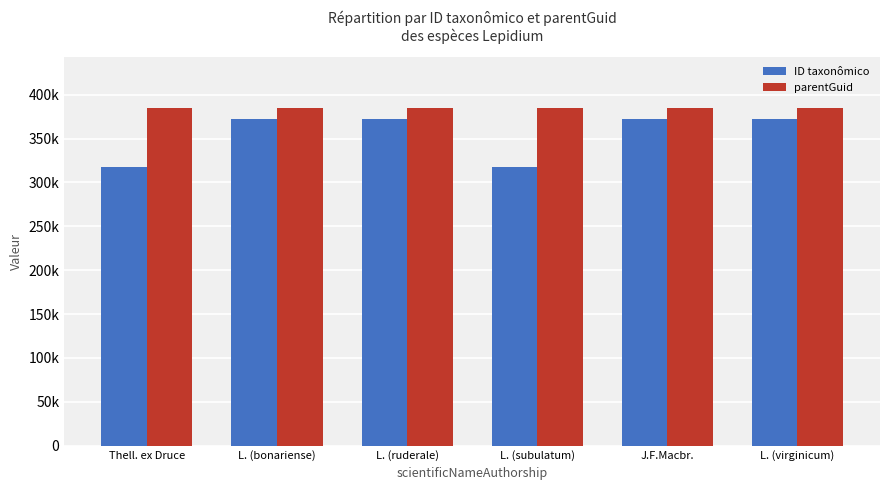

Reading right to left, what are all the values shown in this chart?

ID taxonômico: 371853	371896	318003	371863	371851	317979
parentGuid: 384968	384968	384968	384968	384968	384968